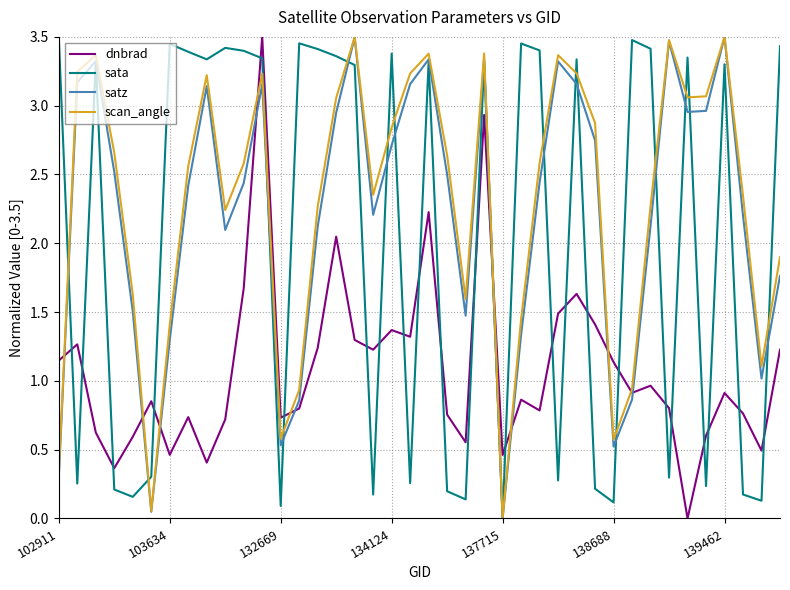

How many lines are shown in the chart?

4